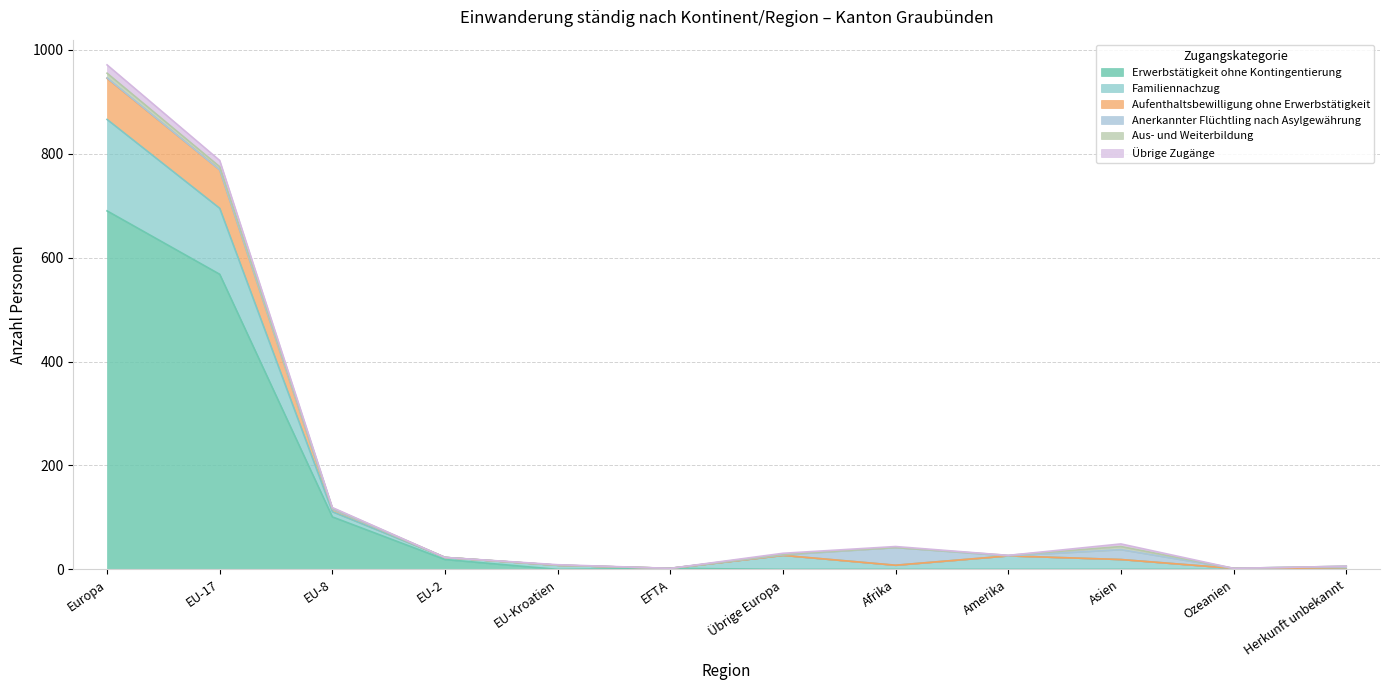

What is the value of the Aufenthaltsbewilligung ohne Erwerbstätigkeit point at the 3rd from the left?

116